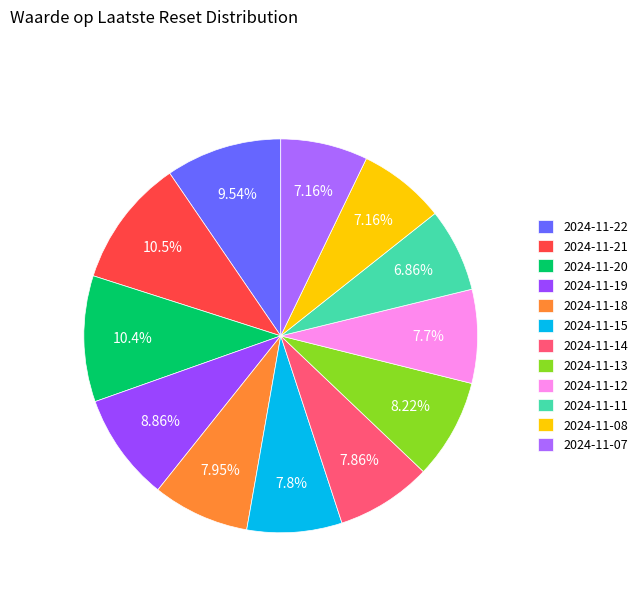

How many segments does this pie chart have?

12